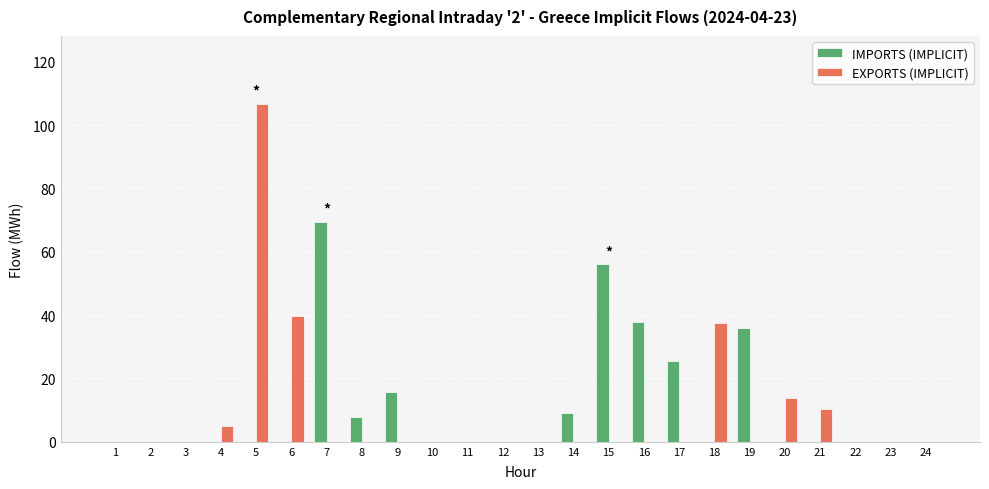

The value of EXPORTS (IMPLICIT) at 10 is 0.0. True or false?

True